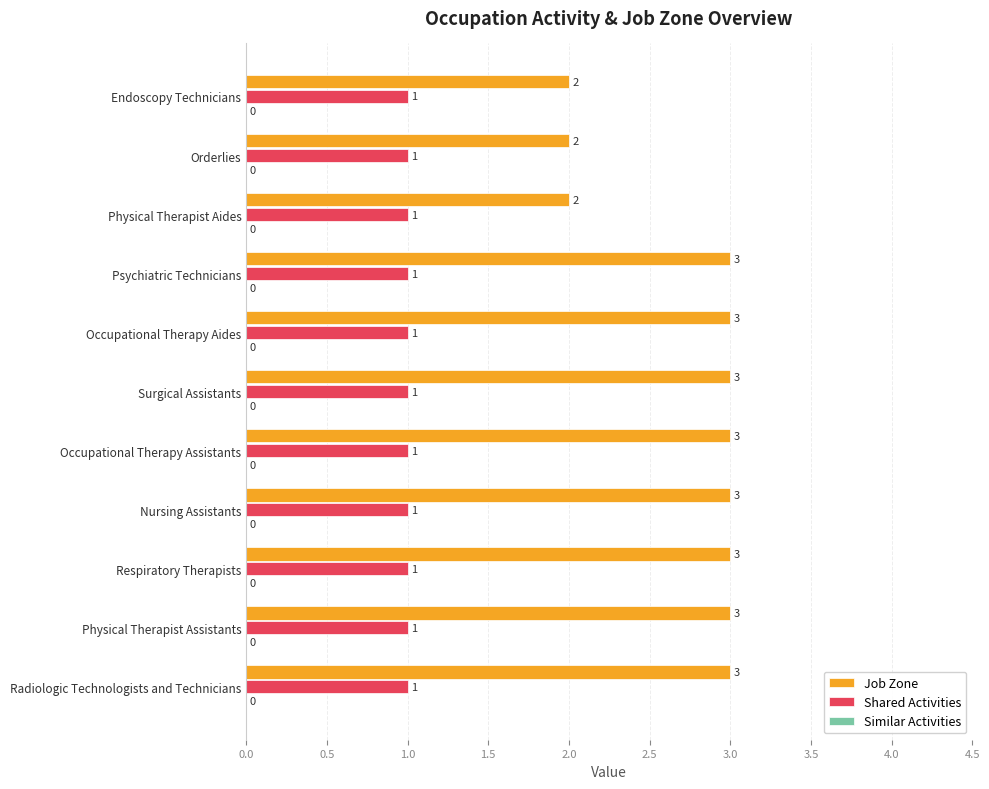

Which series has the largest total across all categories?

Job Zone